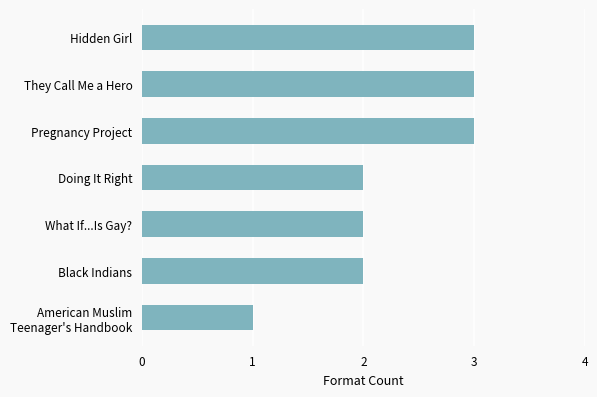

Approximately how many times larger is the value at Pregnancy Project compared to Doing It Right?

1.5